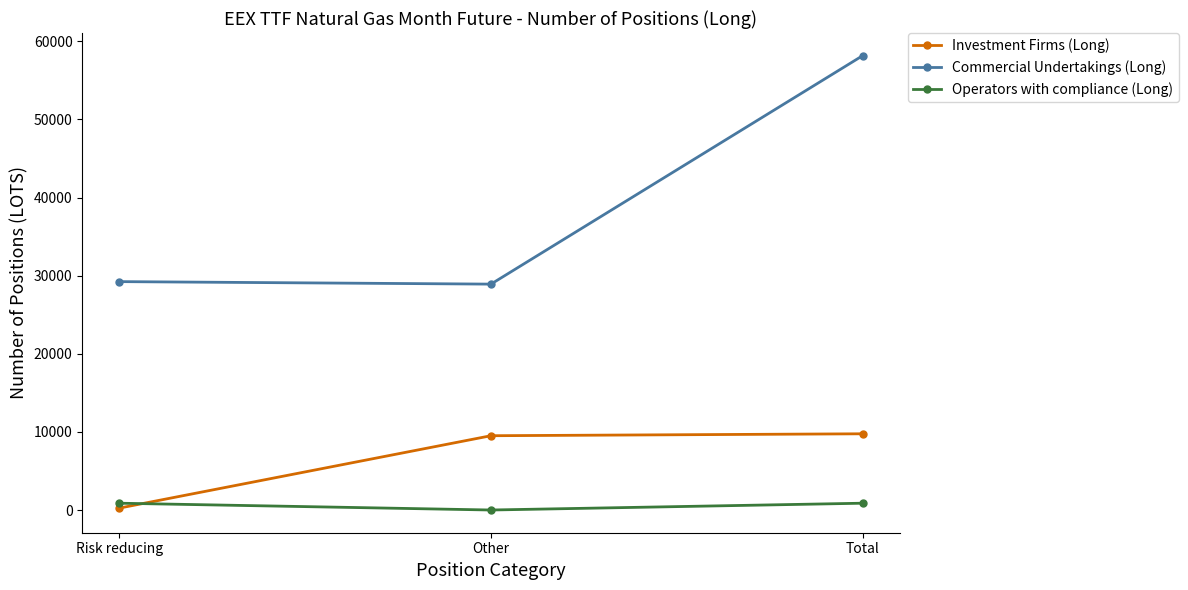

What is the total value across all series at Other?

38426